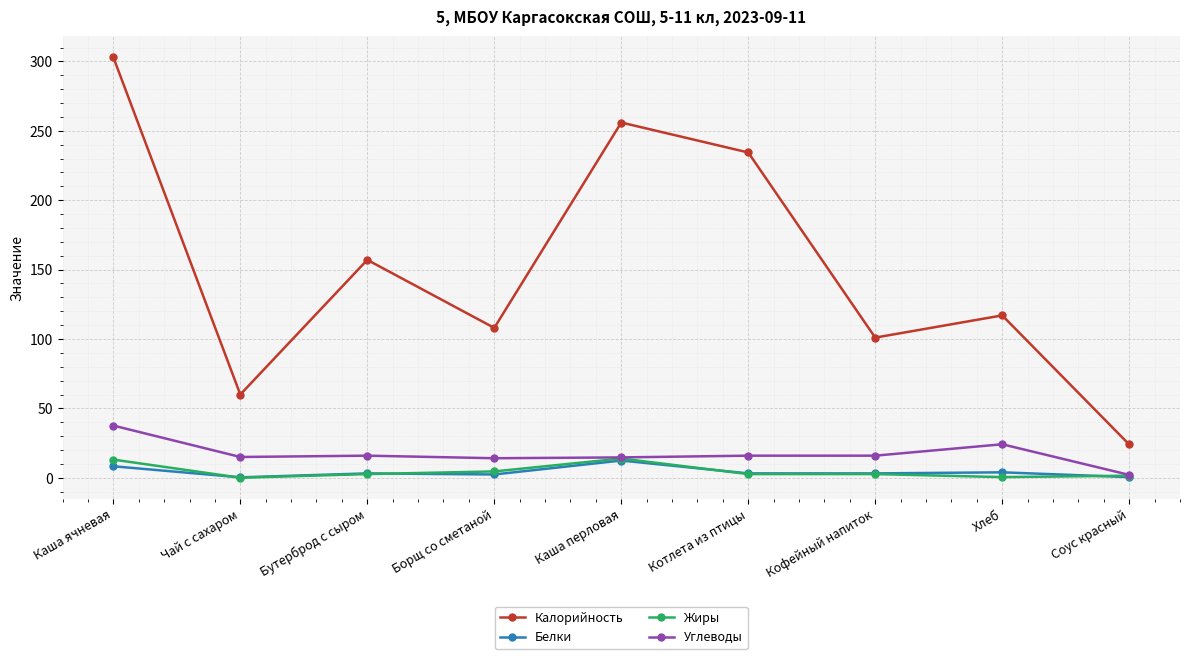

True or false: Калорийность and Жиры cross at least once.

False